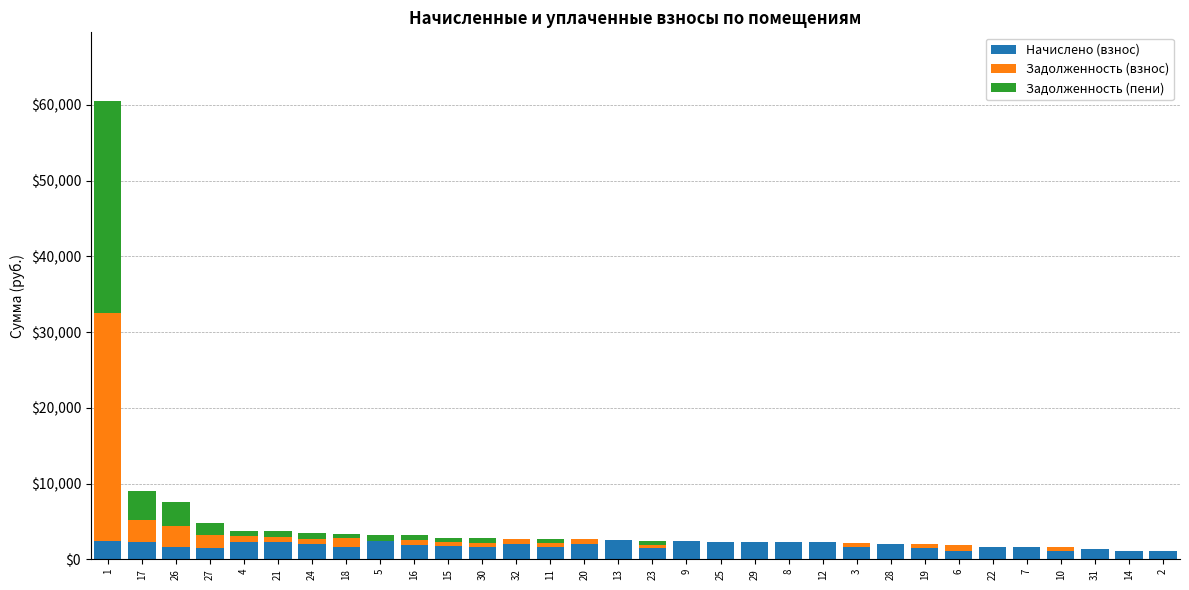

The value of Начислено (взнос) at 29 is 2300.7. True or false?

True